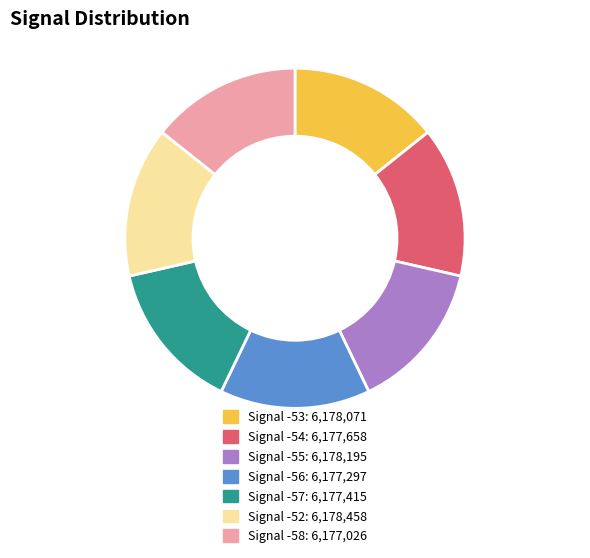

Is there a majority slice in this chart?

No